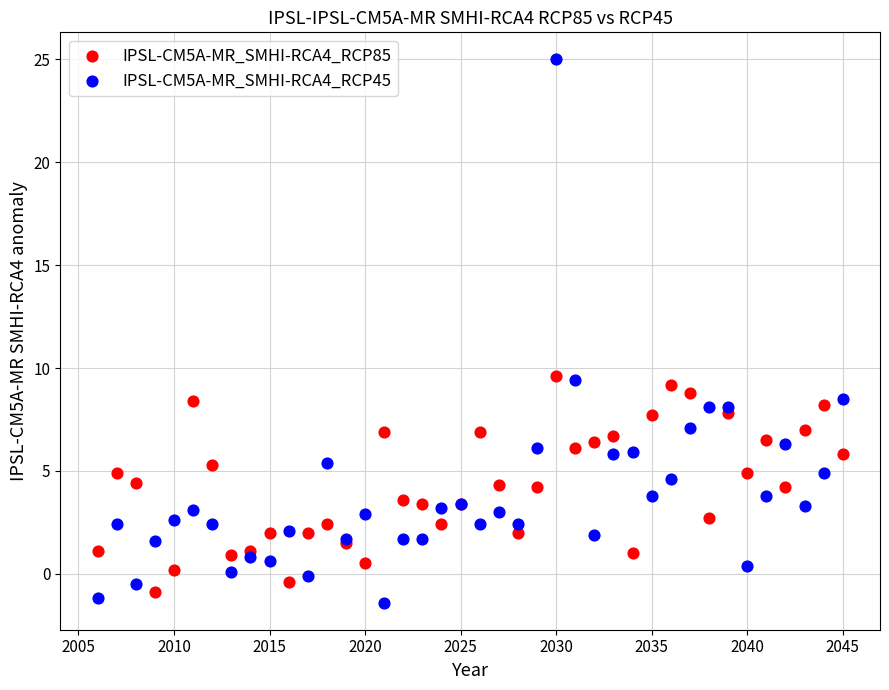

Which series has the largest Y range (max minus min)?

IPSL-CM5A-MR_SMHI-RCA4_RCP45